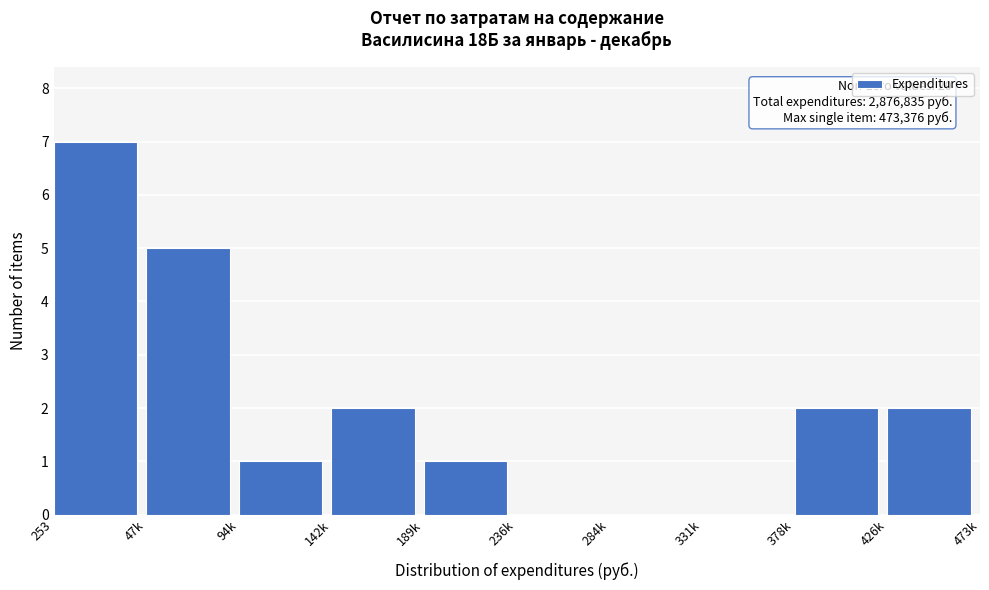

Reading left to right, list all the values displayed in this chart.

253=7	47k=5	94k=1	142k=2	189k=1	236k=0	284k=0	331k=0	378k=2	426k=2